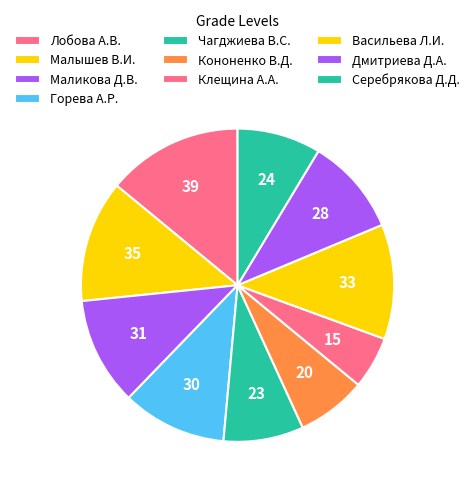

How many slices are in this pie chart?

10